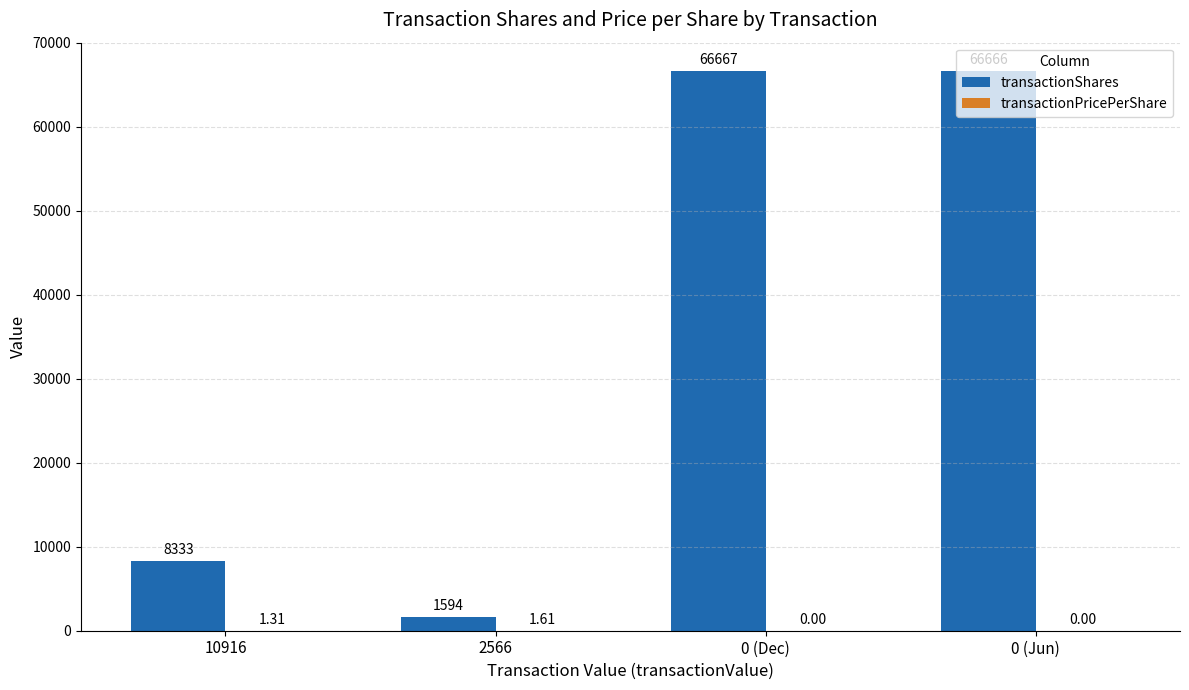

Which series changed the most between 10916 and 0 (Dec)?

transactionShares